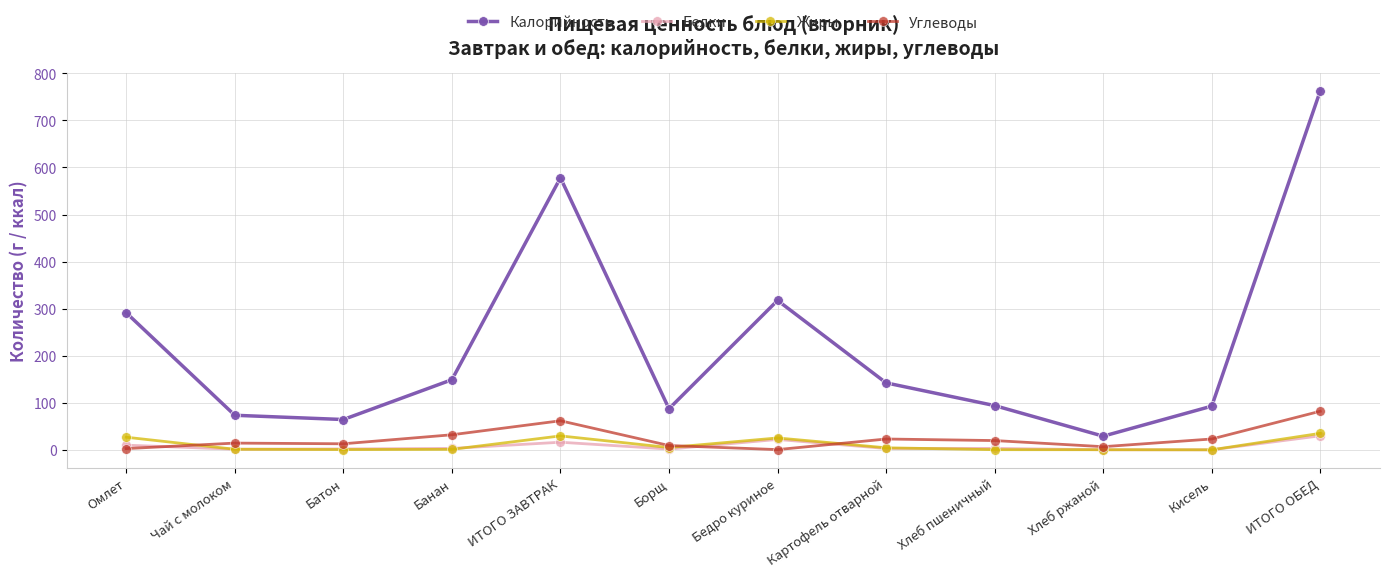

What position from the left is Бедро куриное?

7